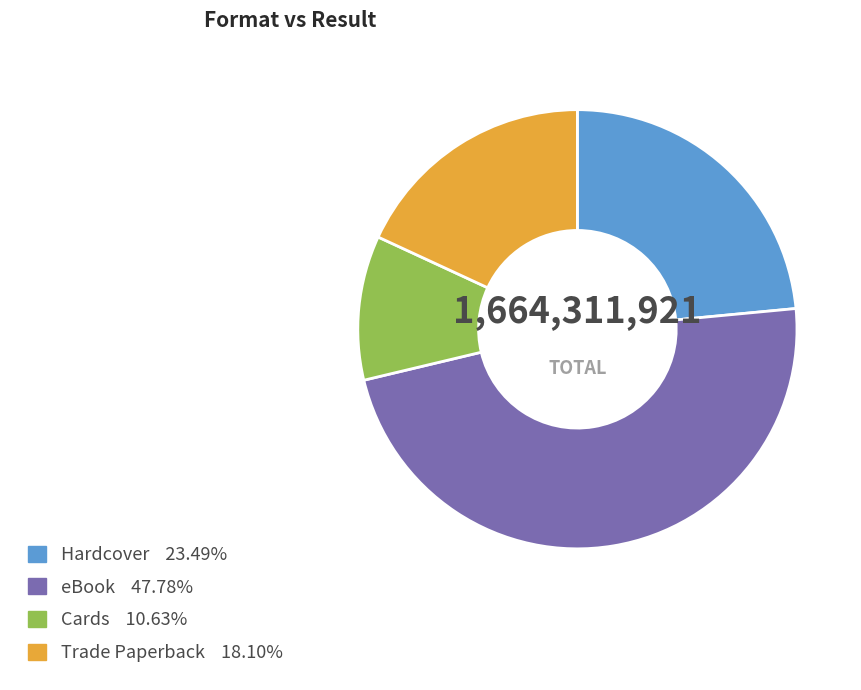

Count the number of slices in the pie.

4